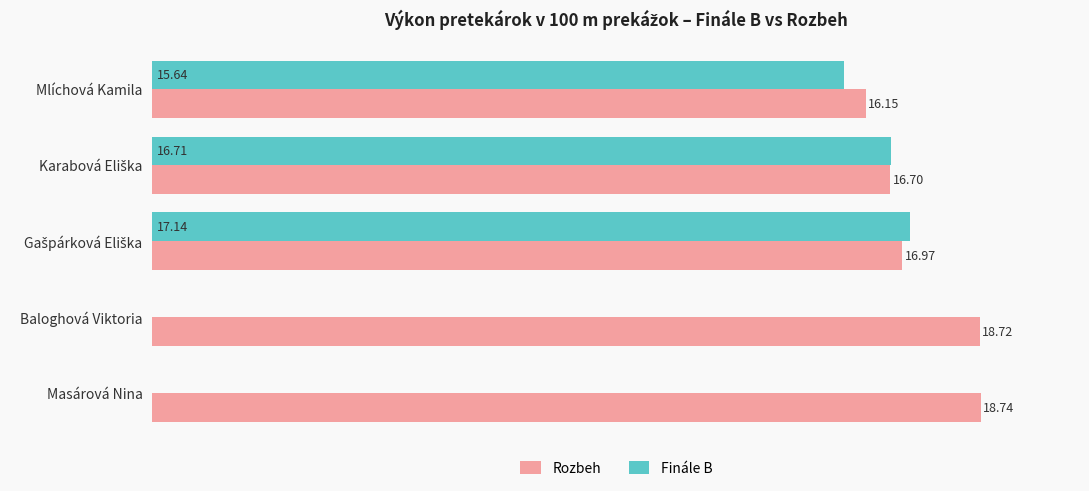

At which label is Finále B closest to 8?

Mlíchová Kamila